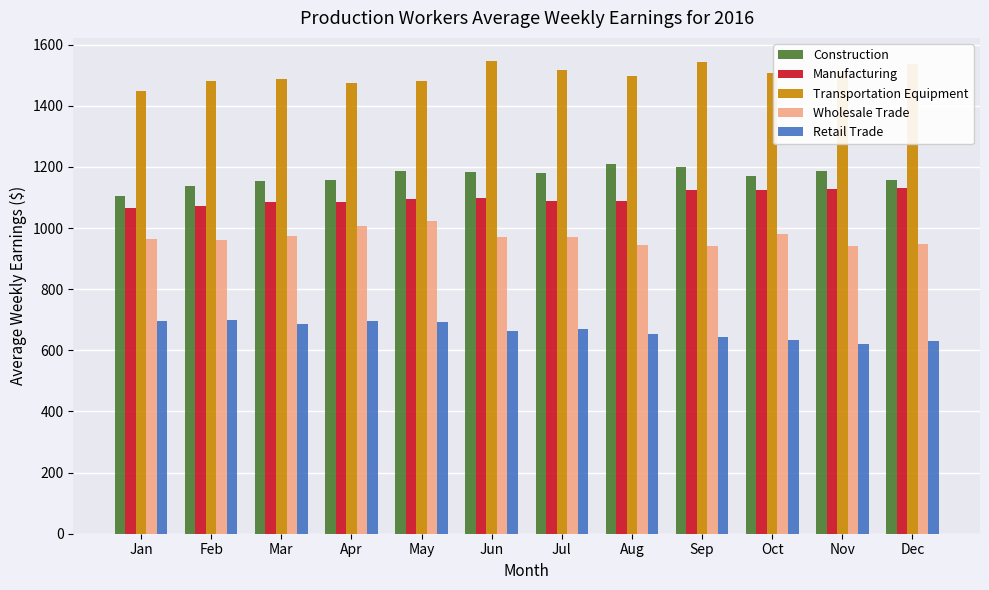

What is the approximate value of Construction at Sep?

1199.2